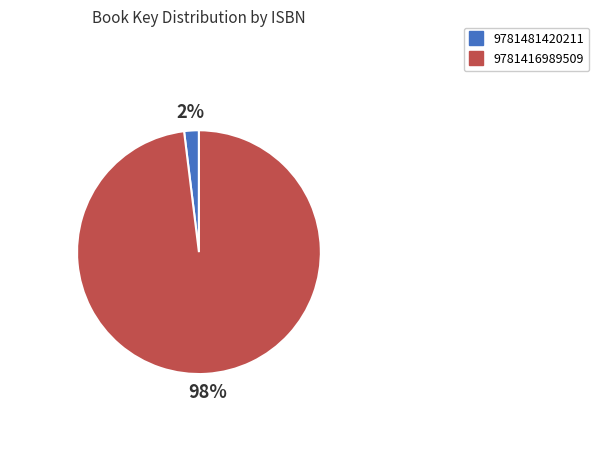

Does any single category account for the majority?

Yes